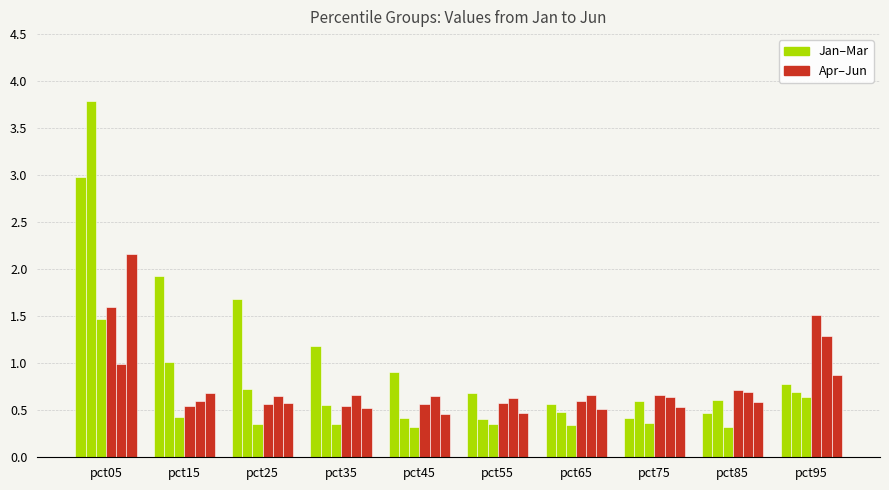

How many series are shown in this chart?

6